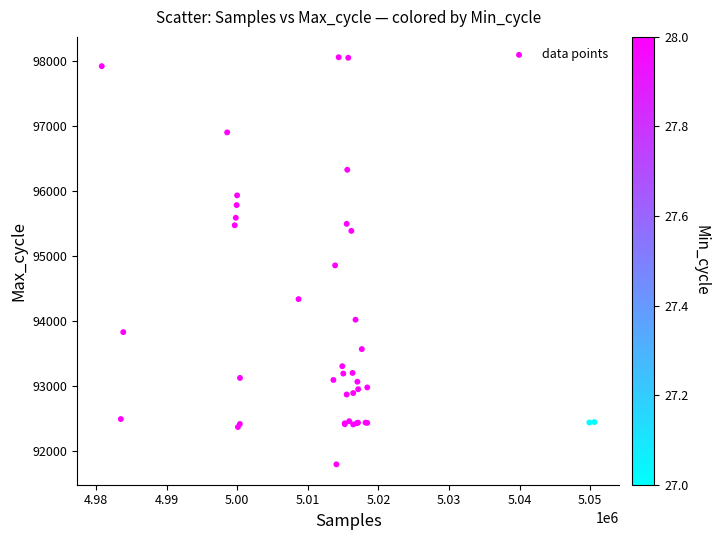

What Y value in the scatter plot is closest to 94924?

94854